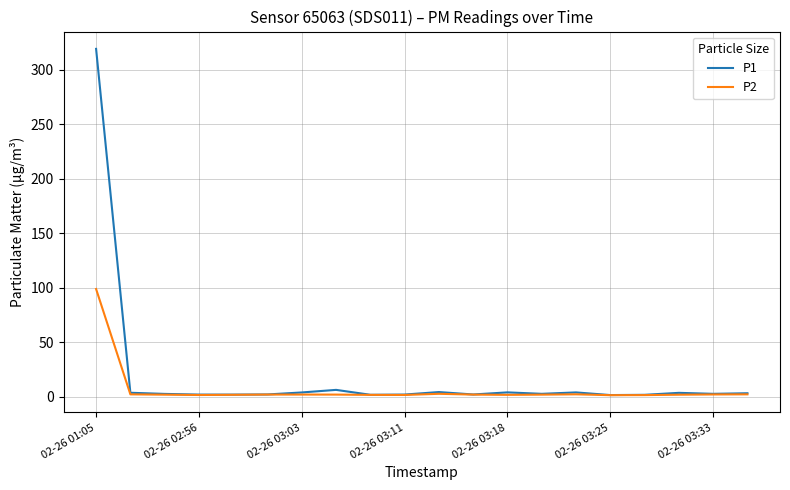

What is the sum of all P2 values?

131.3